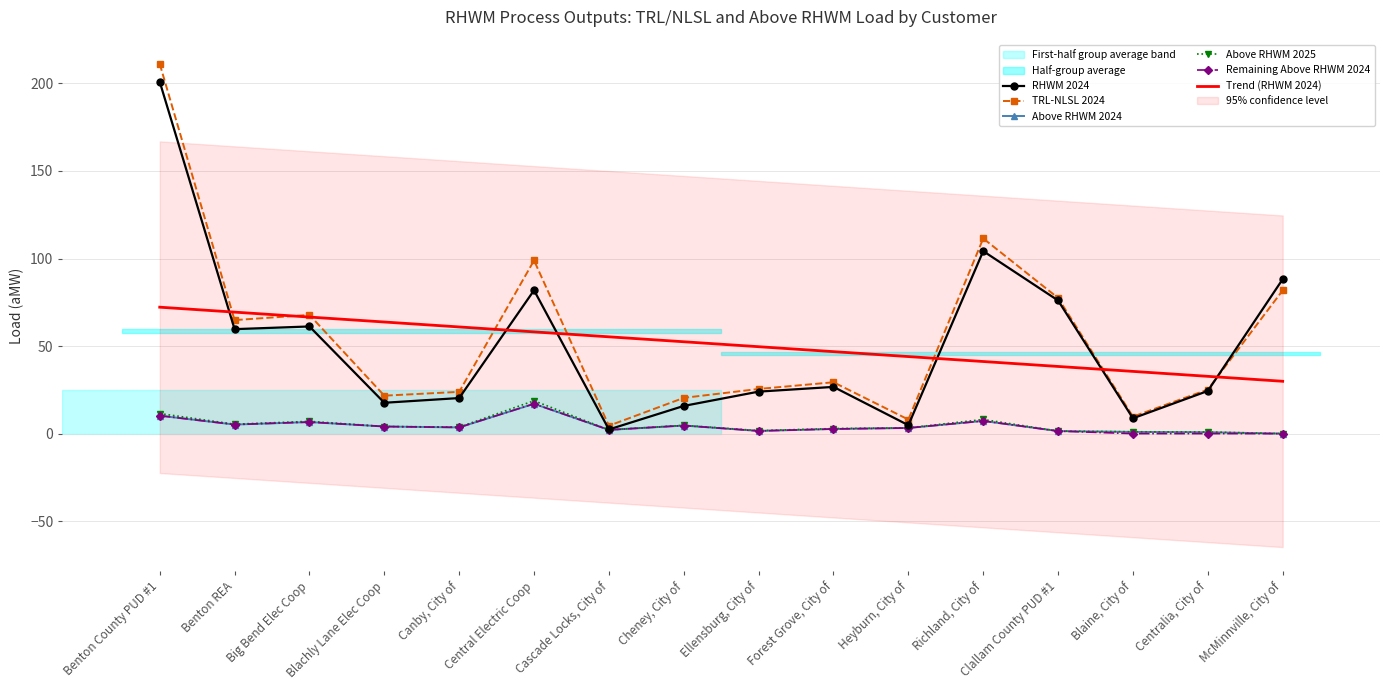

At how many categories does at least one series exceed 126?

1